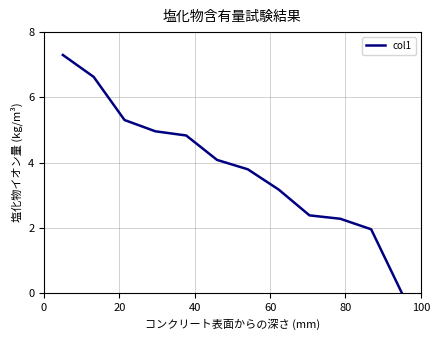

What is the difference between the maximum and minimum values?

7.3